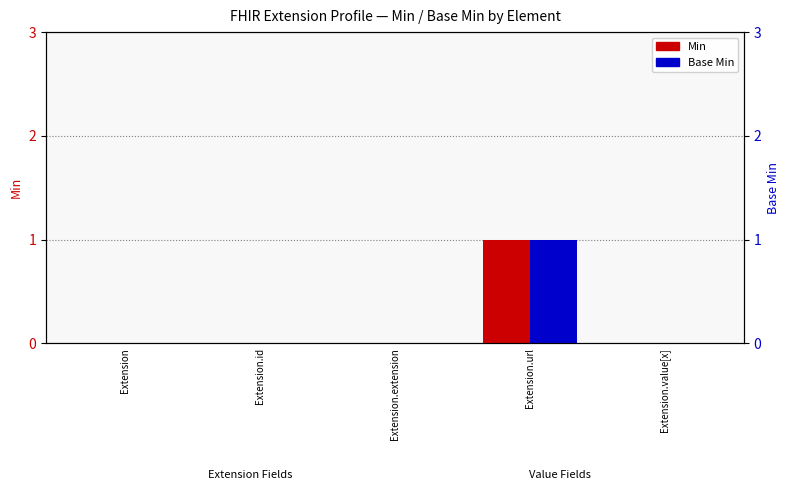

Which series changed the most between Extension.url and Extension.value[x]?

Min